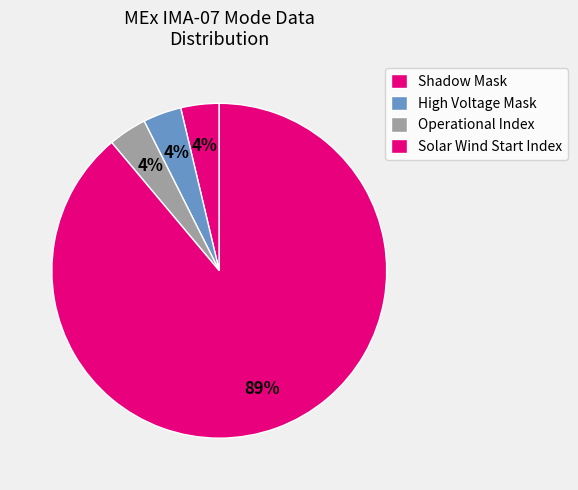

How many slices are in this pie chart?

4